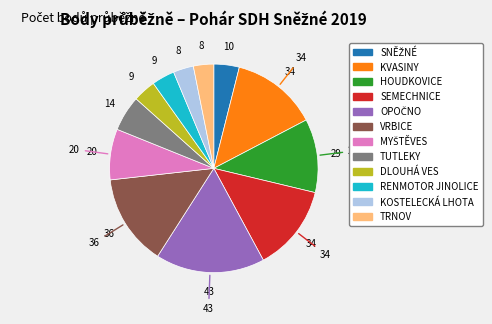

Is KOSTELECKÁ LHOTA the majority of the pie?

No